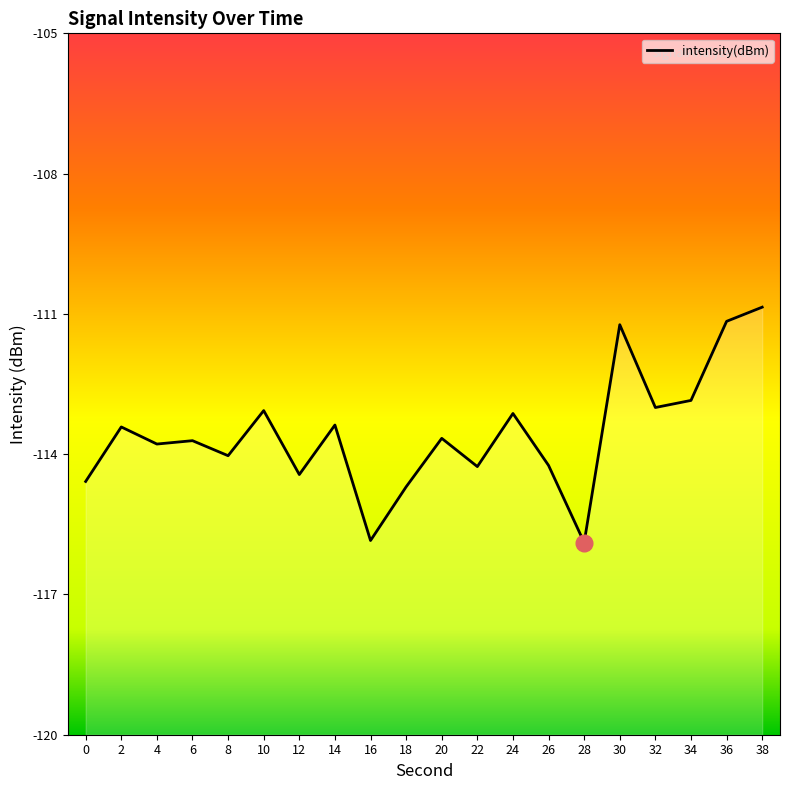

Which category has the lowest value across all series?

28